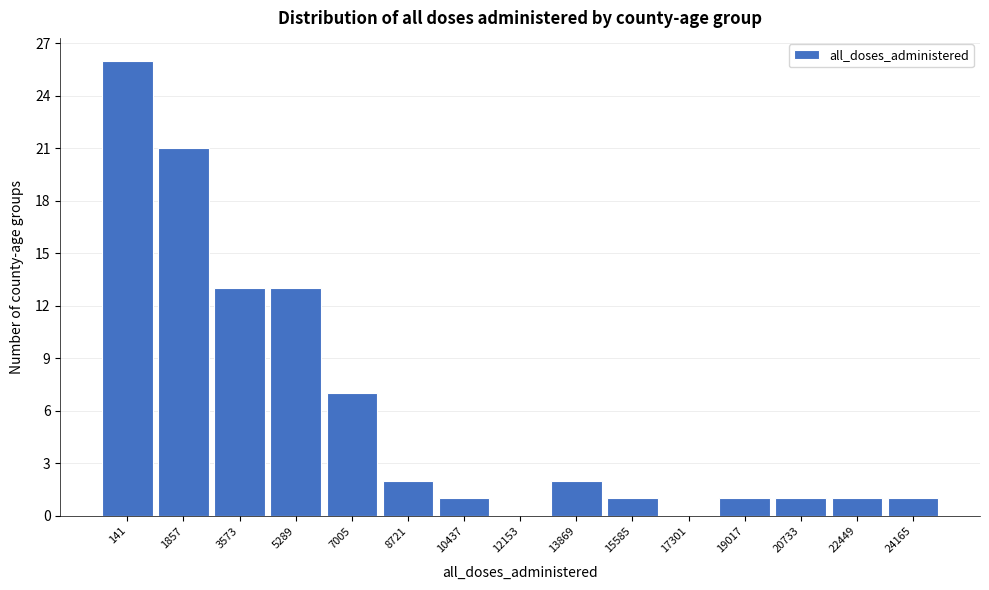

Reading left to right, what are all the values shown in this chart?

141=26	1857=21	3573=13	5289=13	7005=7	8721=2	10437=1	12153=0	13869=2	15585=1	17301=0	19017=1	20733=1	22449=1	24165=1